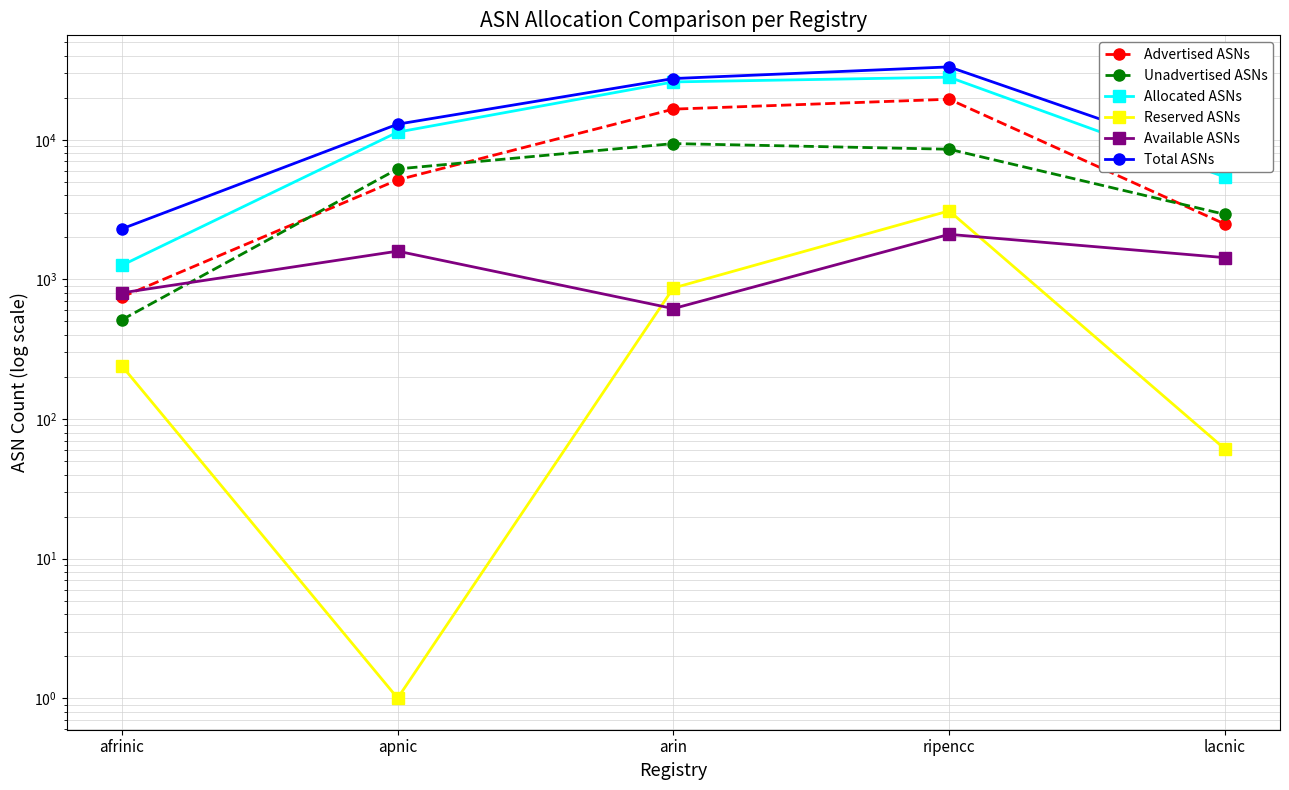

Count the number of categories in the chart.

5